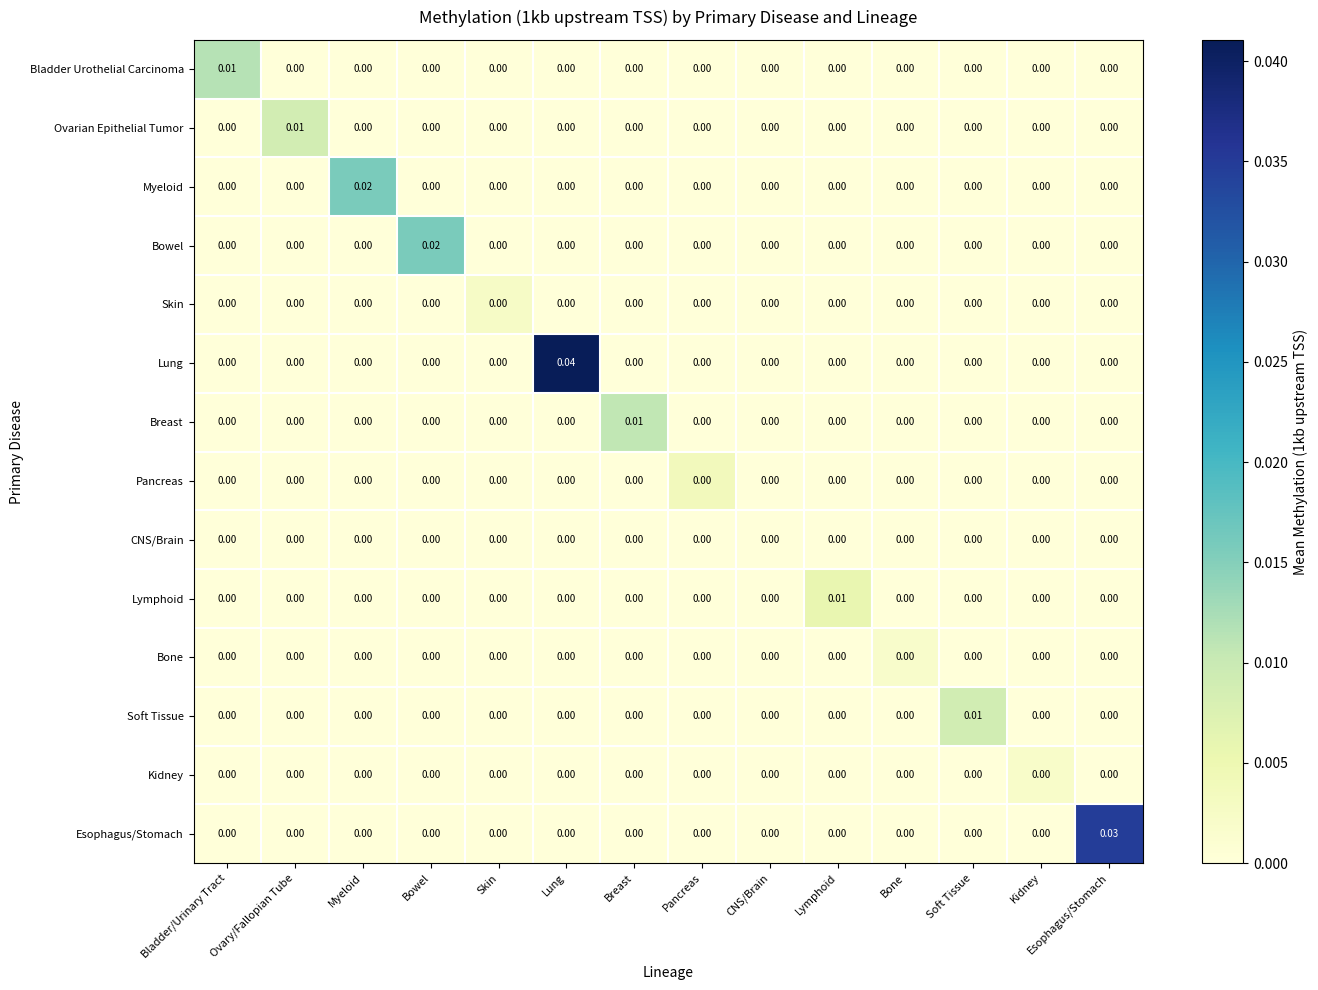

Which series changed the most between Lymphoid and Bone?

Lymphoid